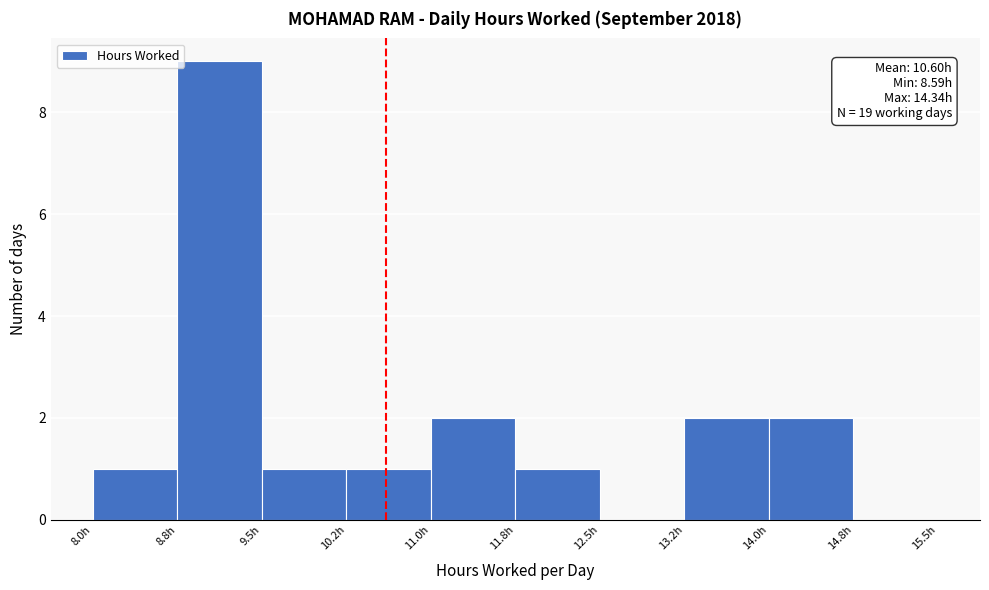

Which range on the x-axis has the tallest bar?

8.75 to 9.50